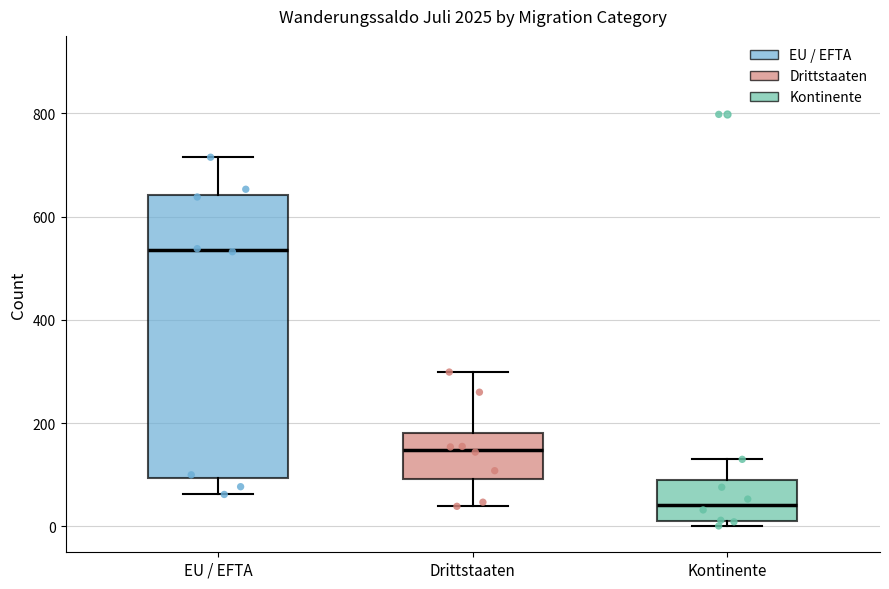

Which box is the tallest, from its lower edge to its upper edge?

EU / EFTA